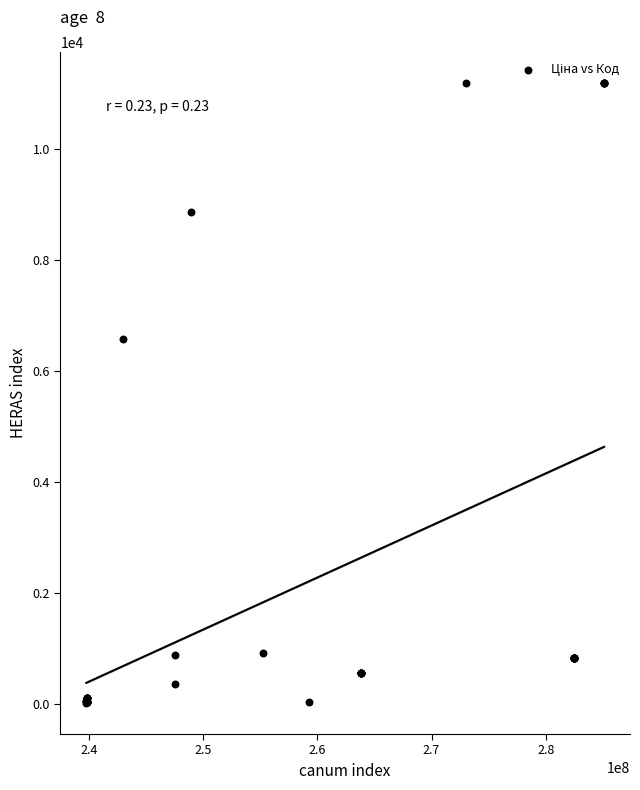

What Y value in the scatter plot is closest to 5602?

6568.8